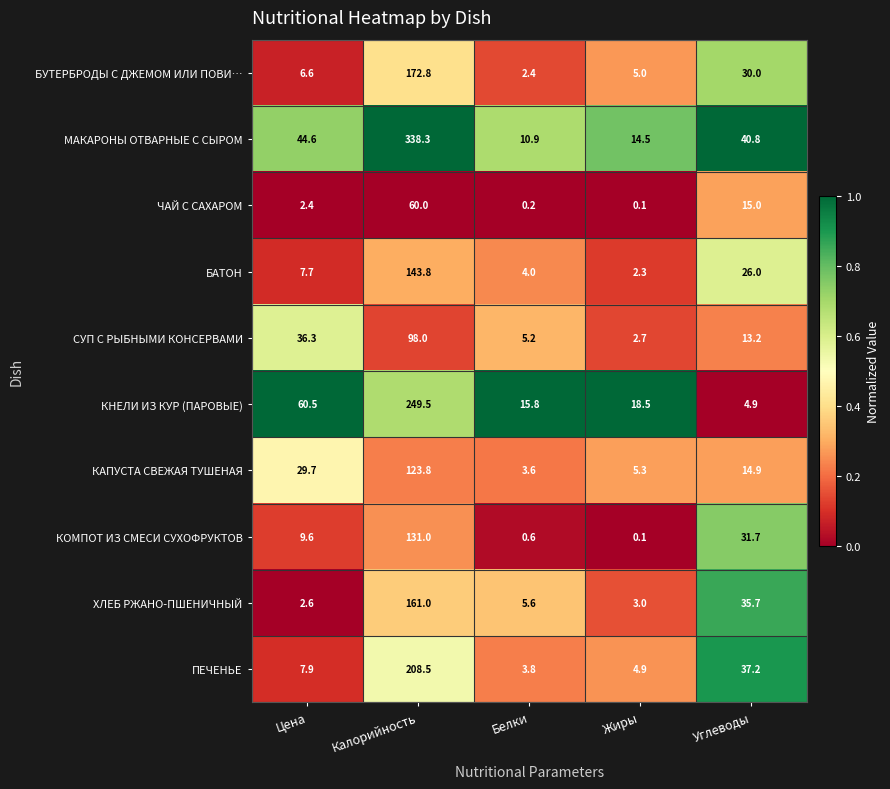

The value of КНЕЛИ ИЗ КУР (ПАРОВЫЕ) at Жиры is 18.5. True or false?

True